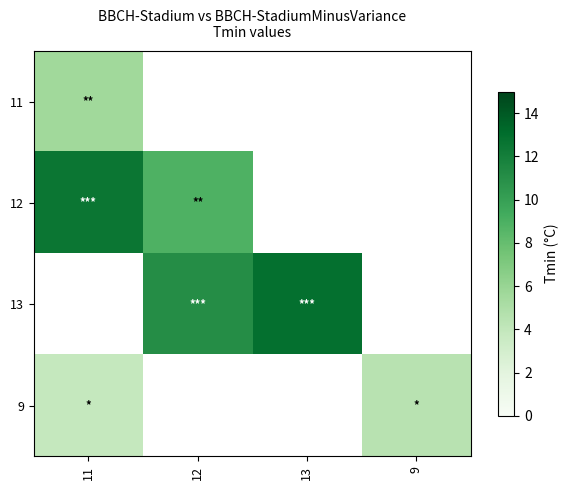

How many categories are shown in the chart?

4